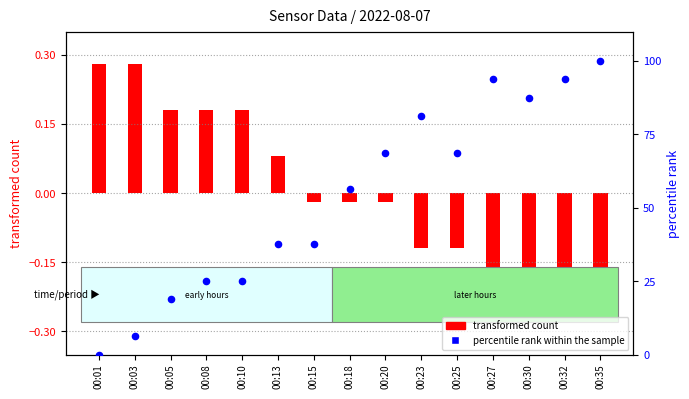

What is the change in value from 00:01 to 00:30?

+87.5